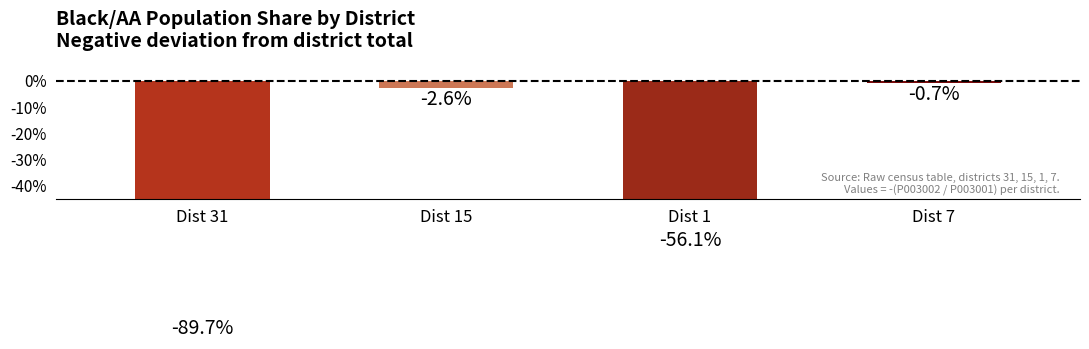

Reading right to left, list all the values displayed in this chart.

Dist 7=-0.0	Dist 1=-0.6	Dist 15=-0.0	Dist 31=-0.9